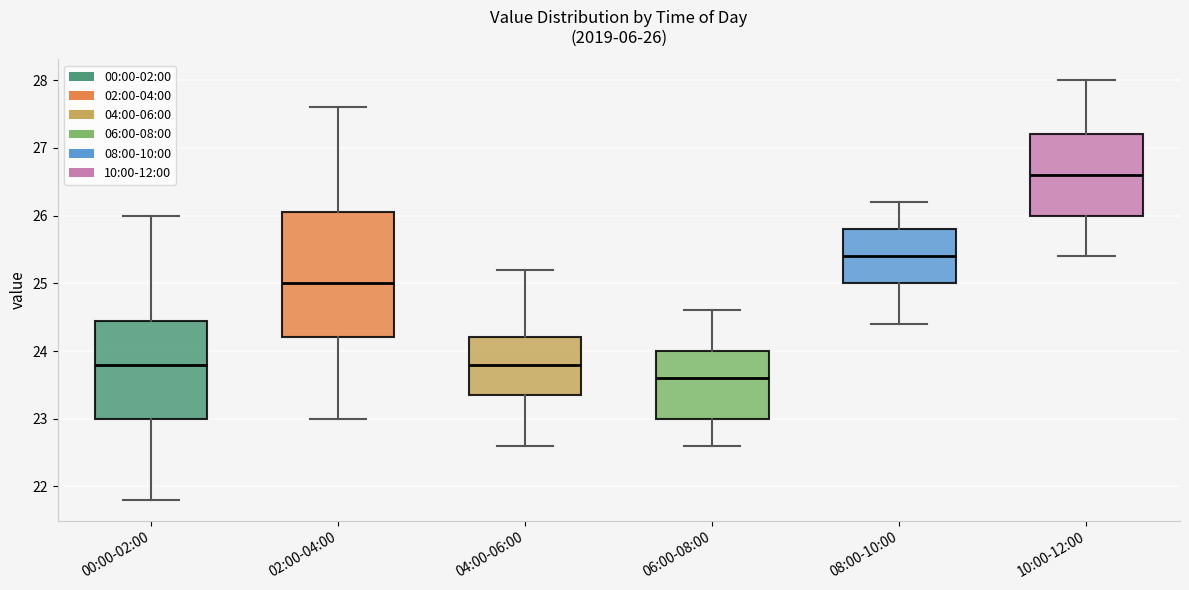

Which box's median line is the lowest?

06:00-08:00